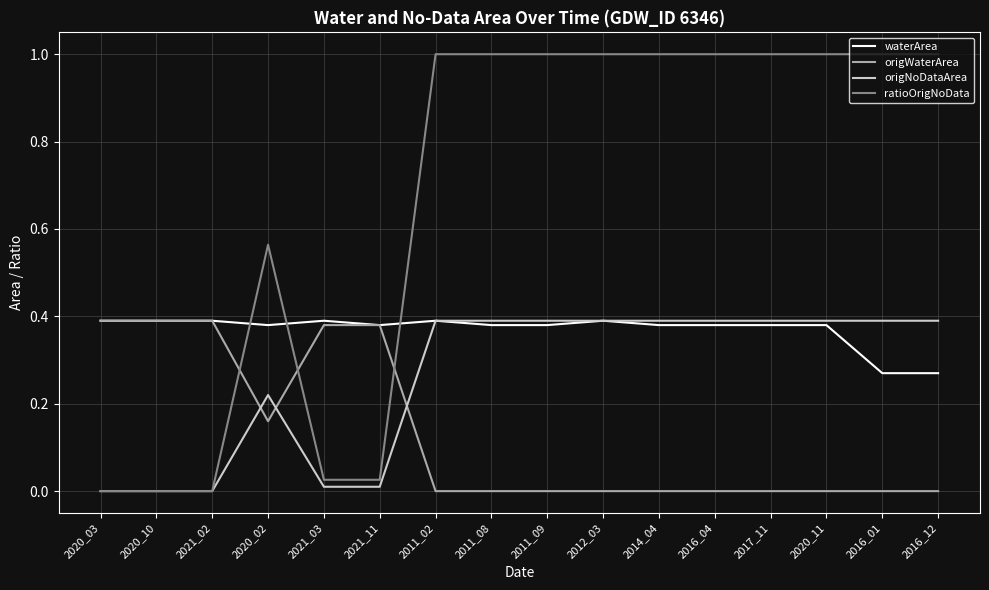

List the series in order of their overall mean, lowest first.

origWaterArea, origNoDataArea, waterArea, ratioOrigNoData